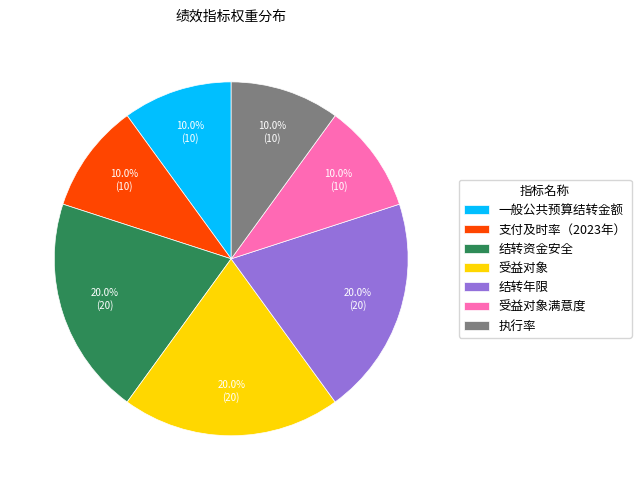

How many slices are in this pie chart?

7